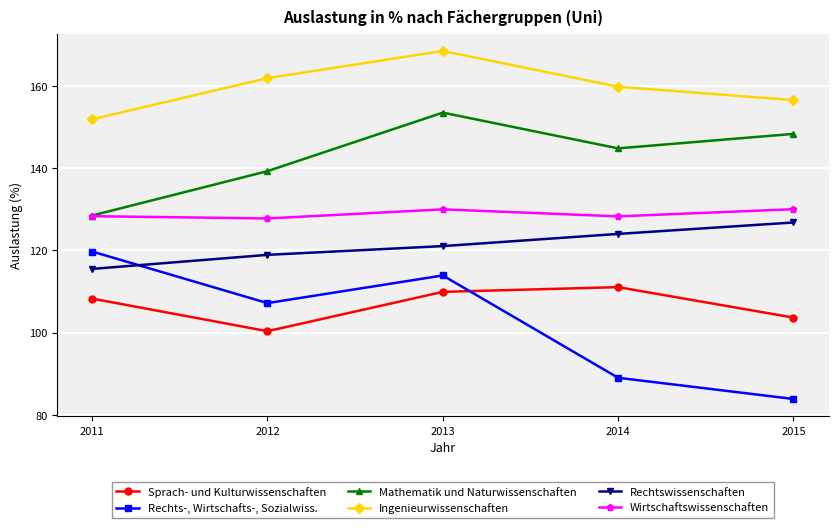

Is the value of Rechtswissenschaften at 2011 greater than the value of Sprach- und Kulturwissenschaften at 2011?

Yes